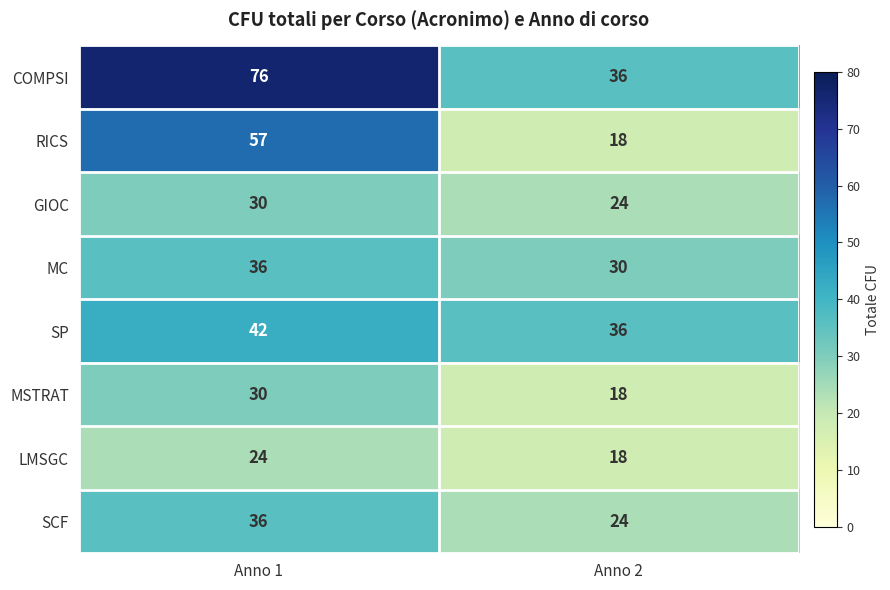

What is the minimum value for SCF?

24